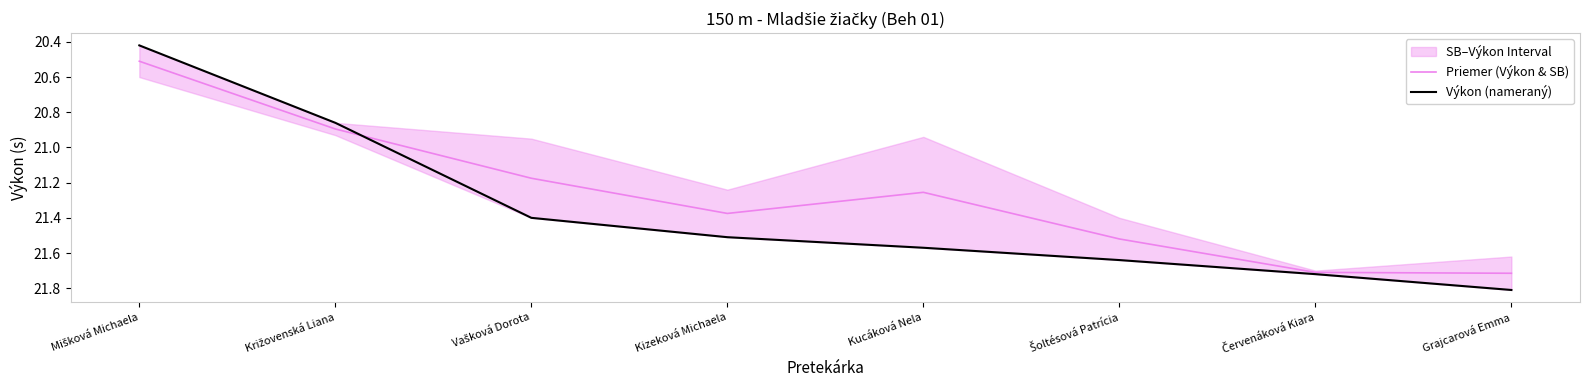

What is the value of the Výkon (nameraný) point at the 5th from the left?

21.6